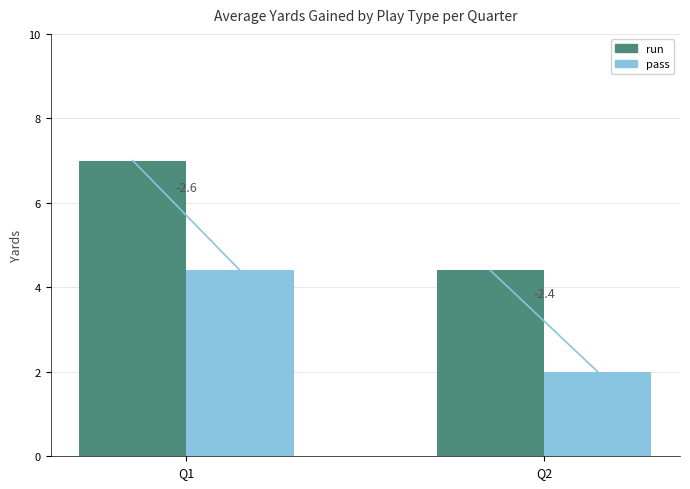

Is the value of run at Q1 greater than the value of pass at Q2?

Yes